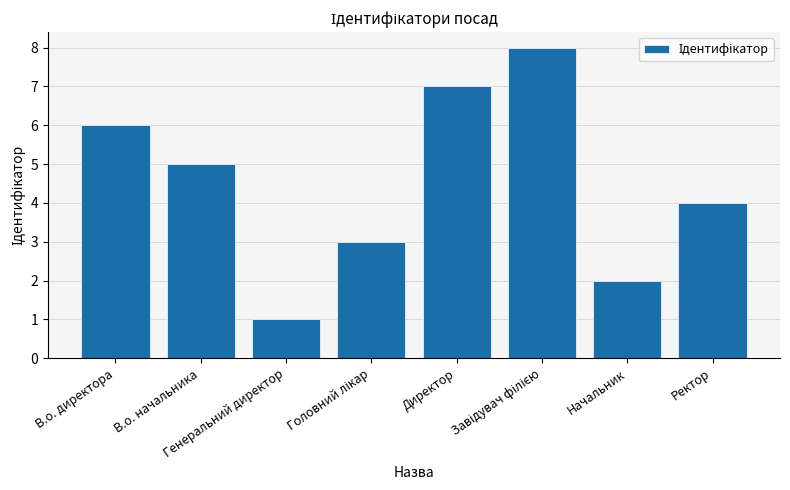

How many distinct data groups are displayed?

1